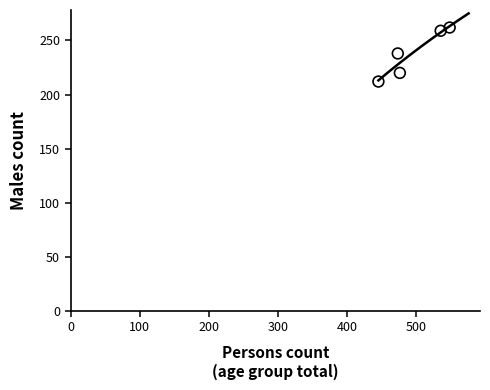

What is the range of X values (max minus min)?

103